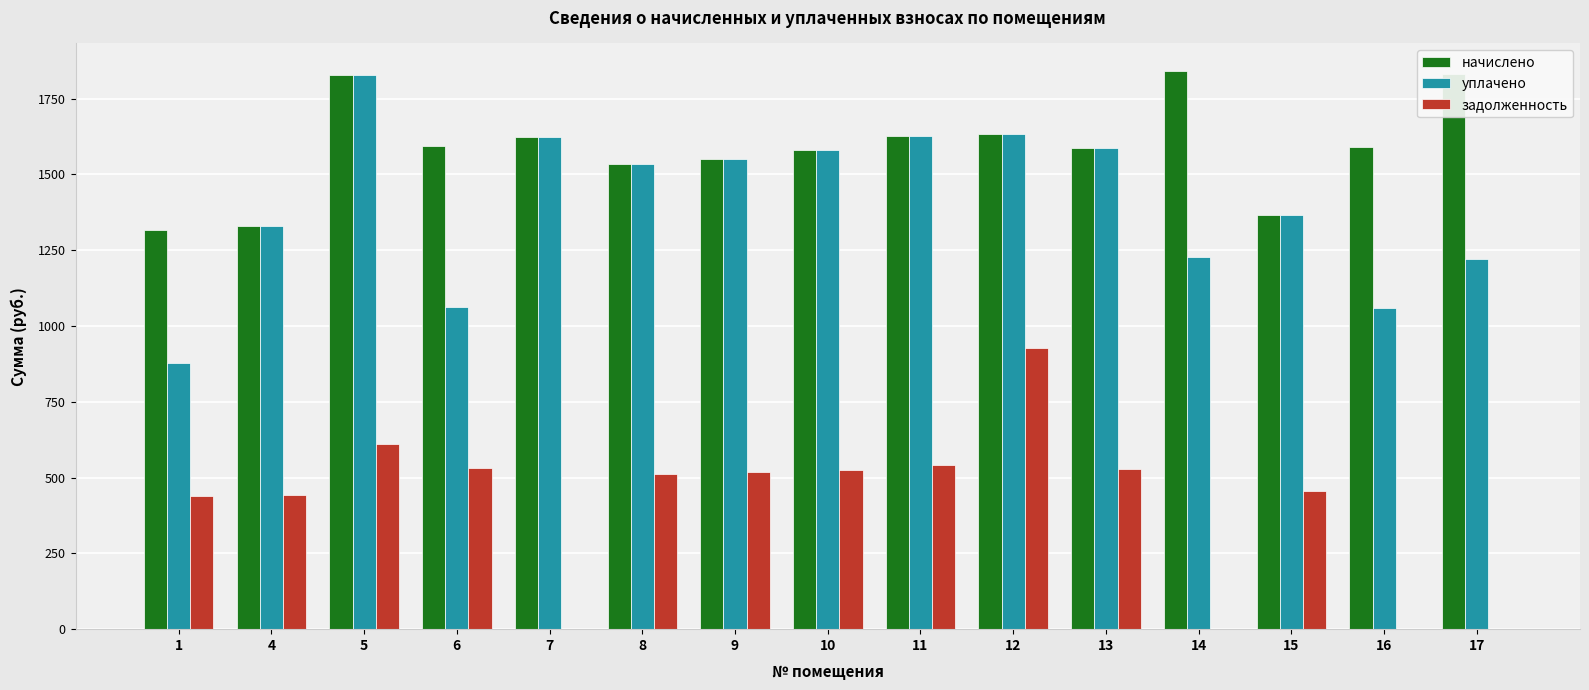

Is the value of начислено at 17 greater than the value of задолженность at 5?

Yes